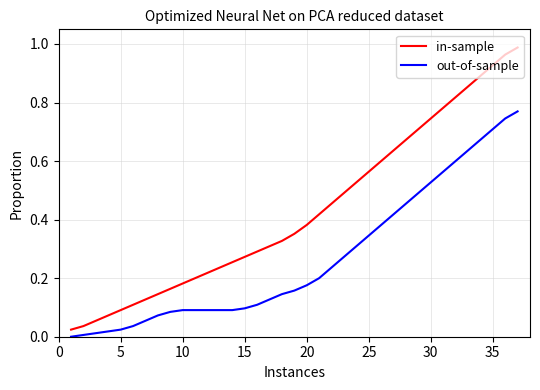

At how many categories does at least one series exceed 0?

37